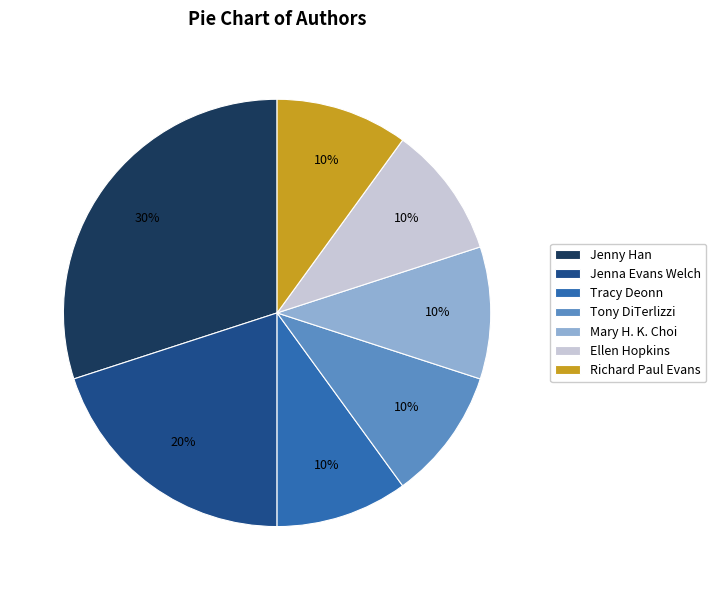

Which category has the biggest portion of the pie?

Jenny Han